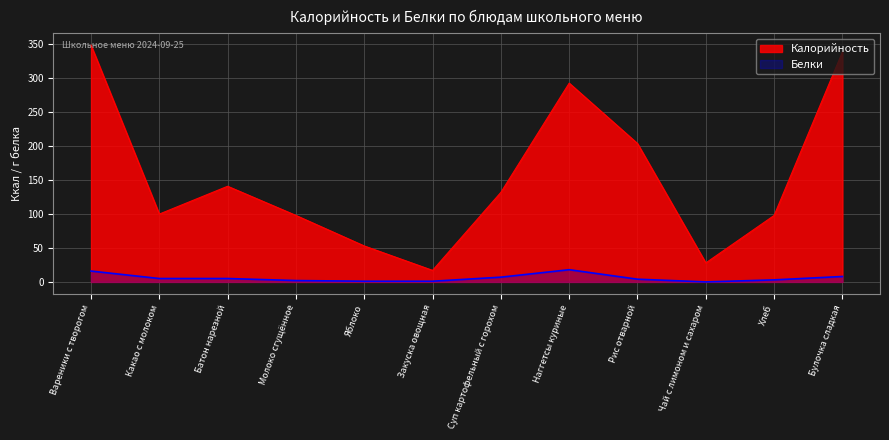

At which label is Белки closest to 9?

Булочка сладкая